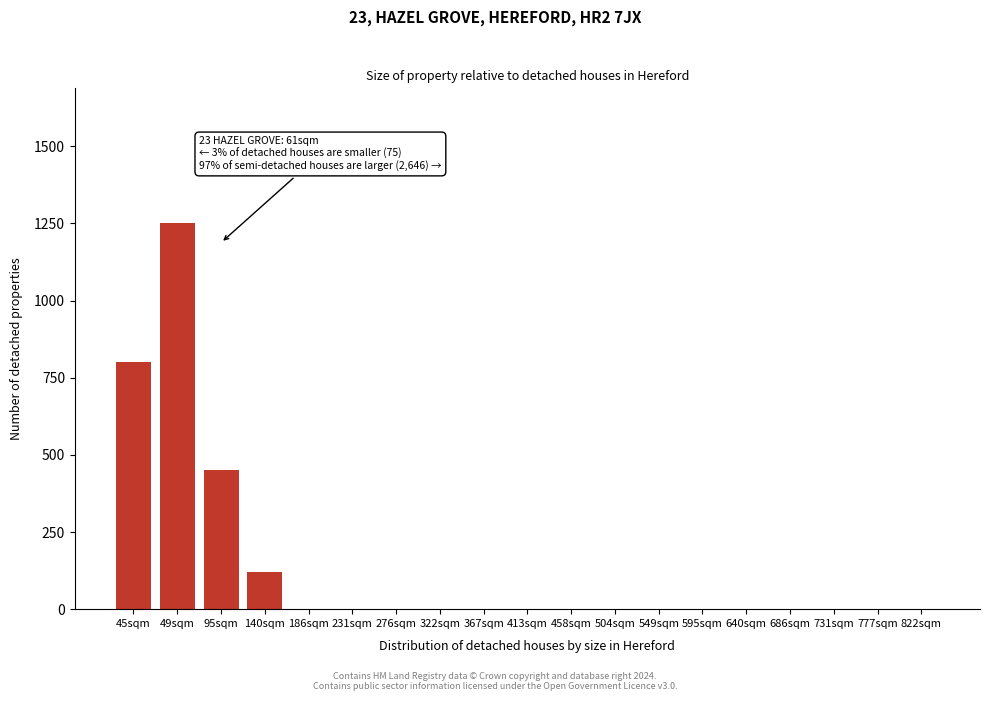

Reading right to left, list all the values displayed in this chart.

822sqm=0	777sqm=0	731sqm=0	686sqm=0	640sqm=0	595sqm=0	549sqm=0	504sqm=0	458sqm=0	413sqm=0	367sqm=0	322sqm=0	276sqm=0	231sqm=0	186sqm=0	140sqm=120	95sqm=450	49sqm=1250	45sqm=800